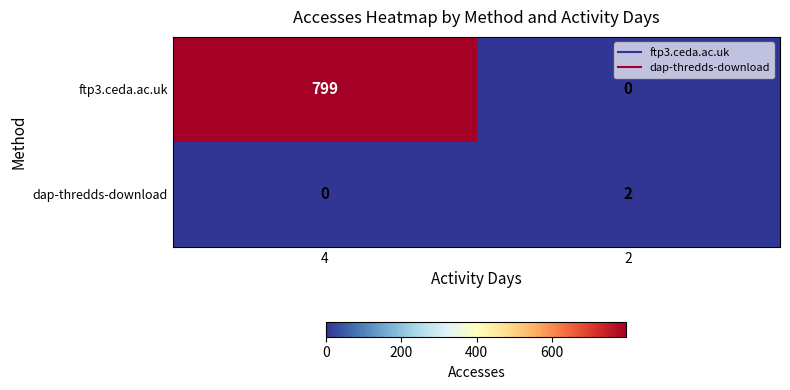

Which series changed the most between 4 and 2?

ftp3.ceda.ac.uk